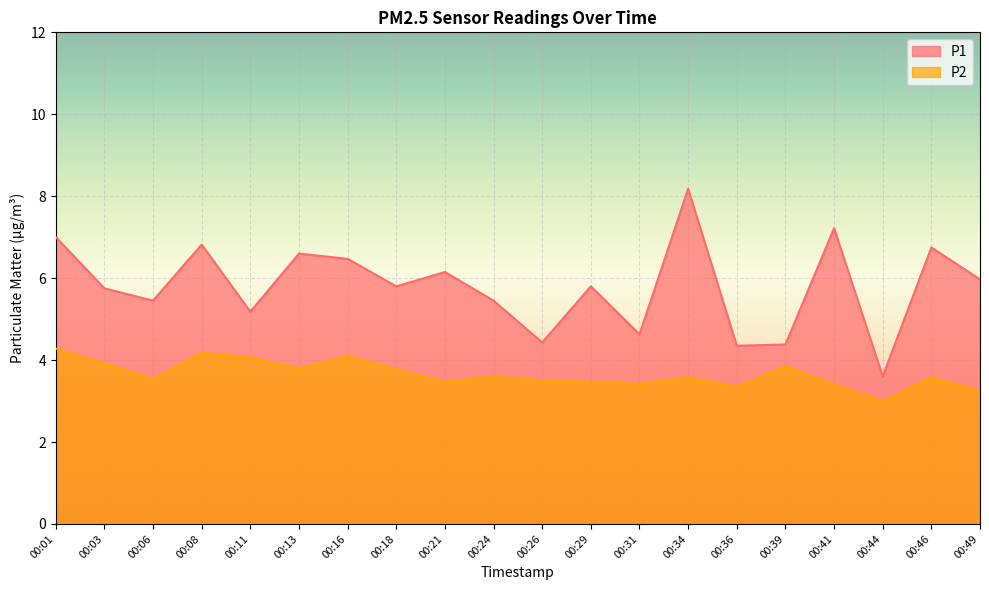

Reading left to right, extract all data points from this chart.

P1: 7.0	5.8	5.5	6.8	5.2	6.6	6.5	5.8	6.2	5.5	4.4	5.8	4.6	8.2	4.3	4.4	7.2	3.6	6.8	6.0
P2: 4.3	3.9	3.5	4.2	4.1	3.8	4.1	3.8	3.5	3.6	3.5	3.5	3.4	3.6	3.4	3.9	3.4	3.0	3.6	3.2